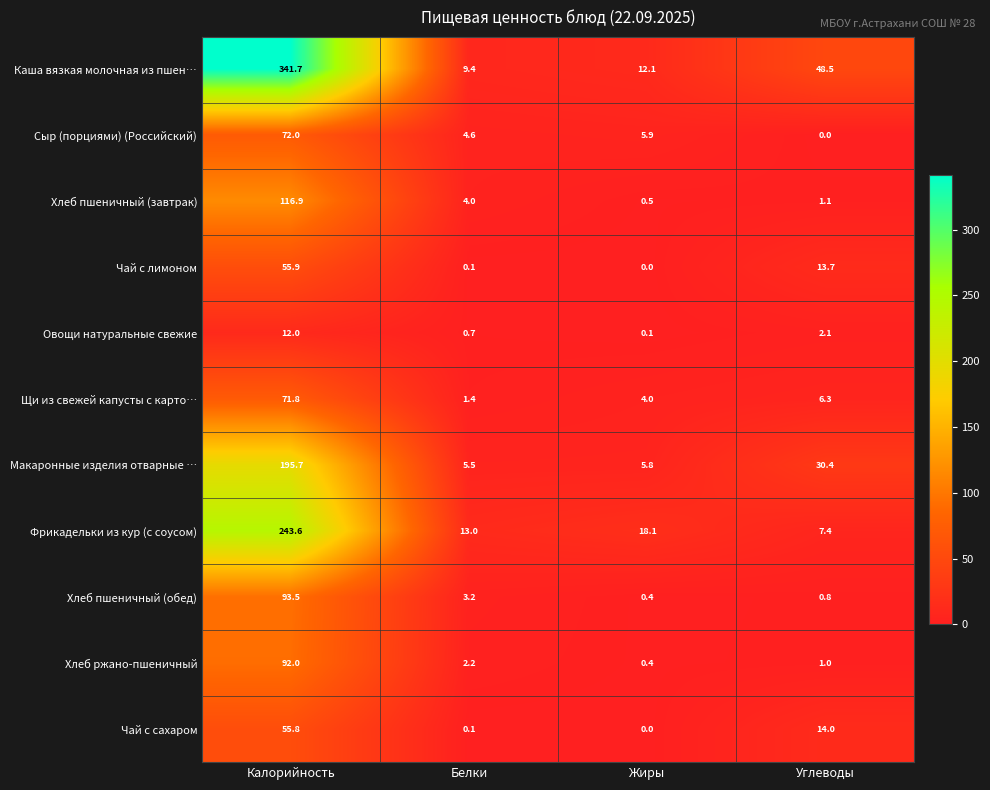

What is the greatest value displayed?

341.7